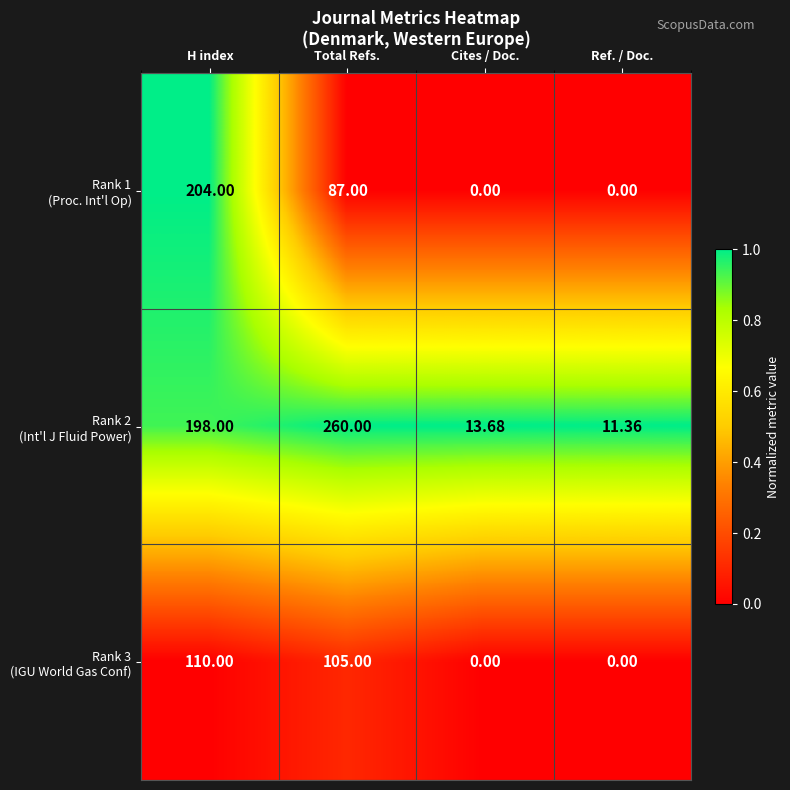

Which category has the highest value across all series?

Total Refs.